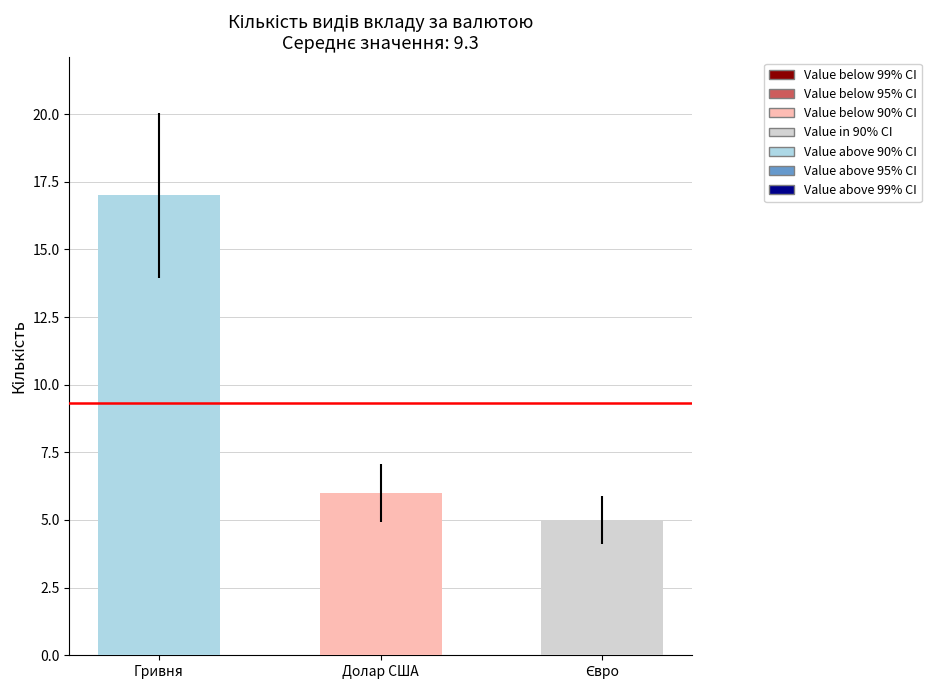

Between Долар США and Гривня, which is larger?

Гривня